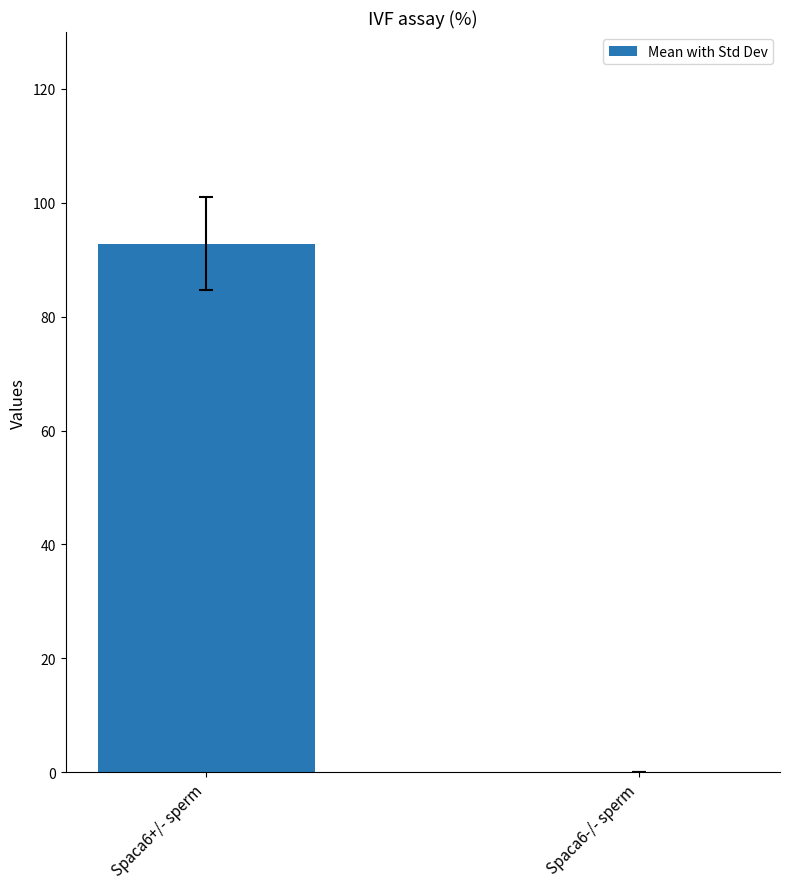

At which label is the value closest to 46?

Spaca6-/- sperm